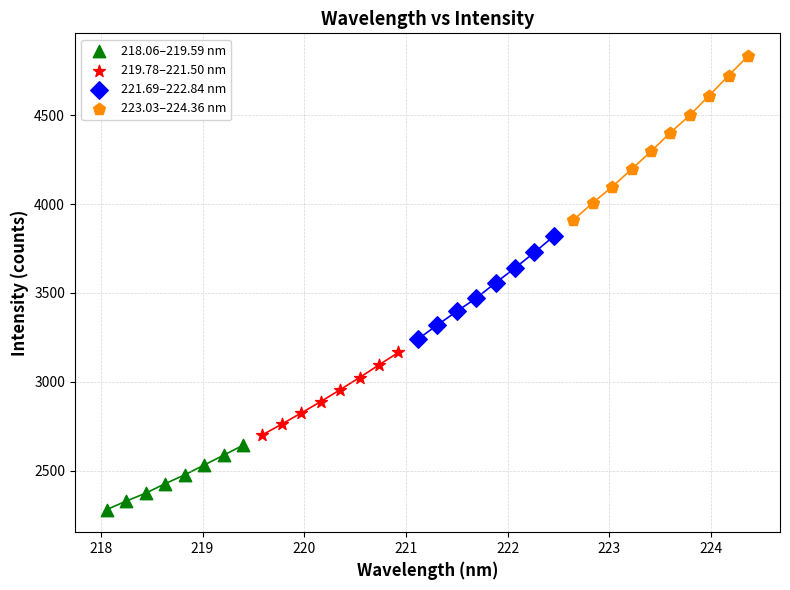

Which series contains the highest Y value?

223.03–224.36 nm